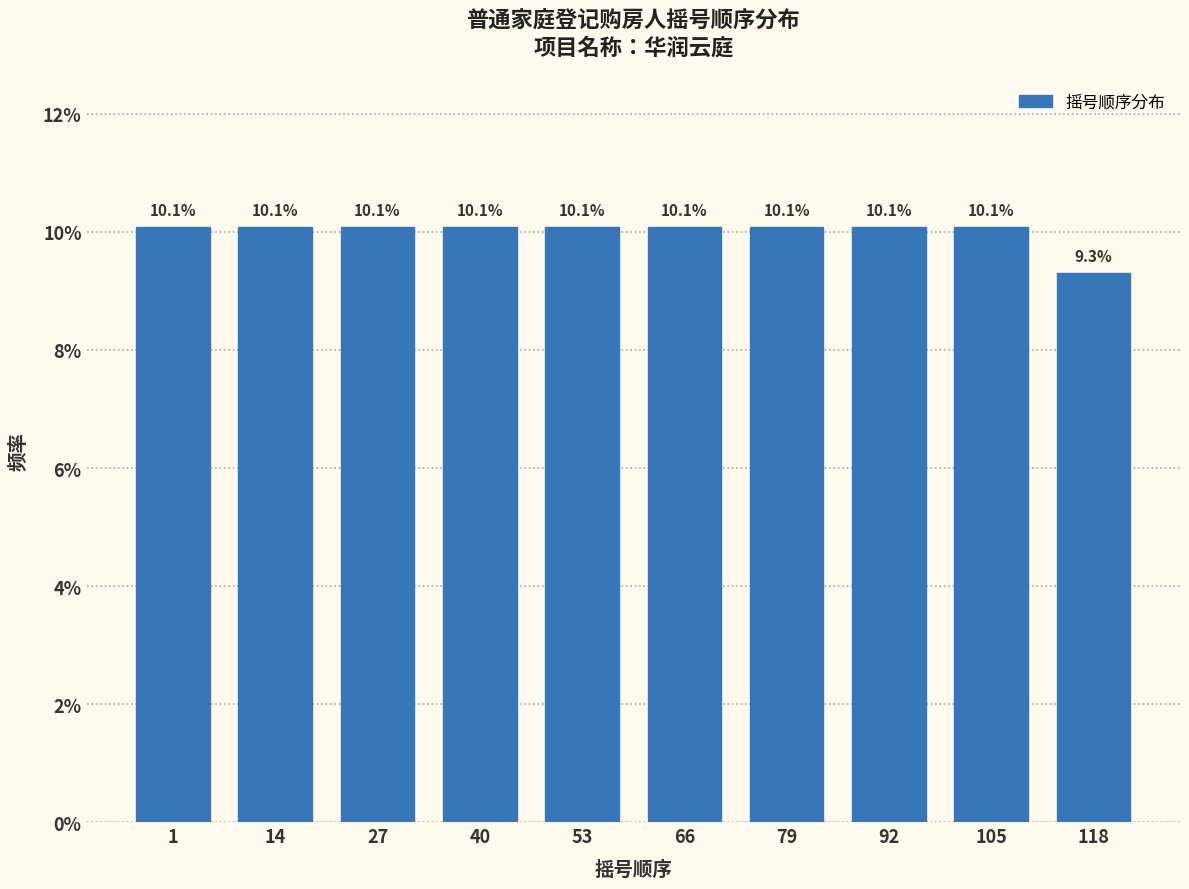

Reading left to right, what are all the values shown in this chart?

1=10.1	14=10.1	27=10.1	40=10.1	53=10.1	66=10.1	79=10.1	92=10.1	105=10.1	118=9.3